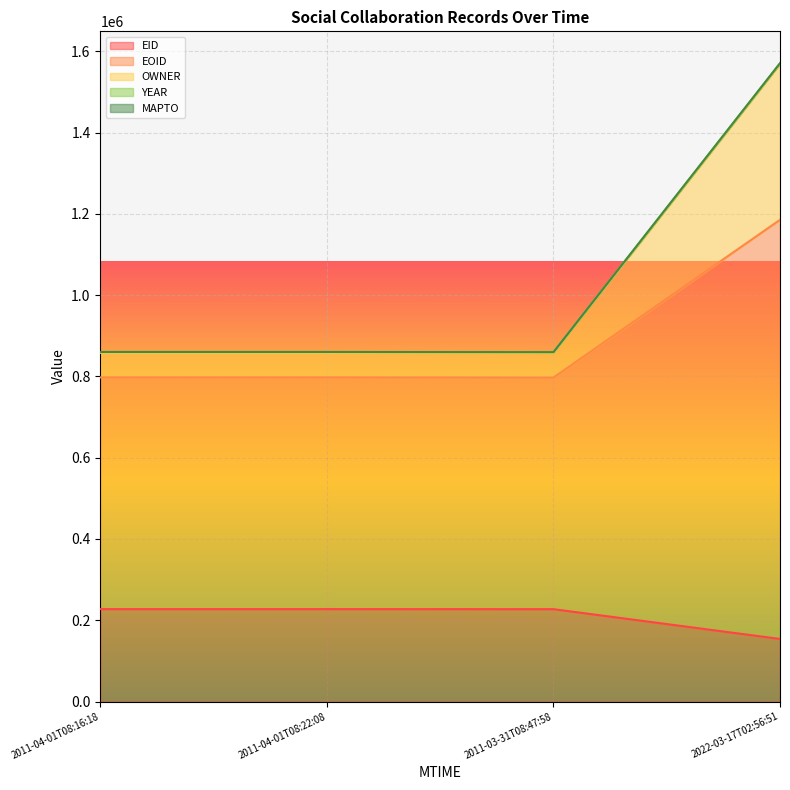

Where is the first local maximum for OWNER?

2011-04-01T08:22:08